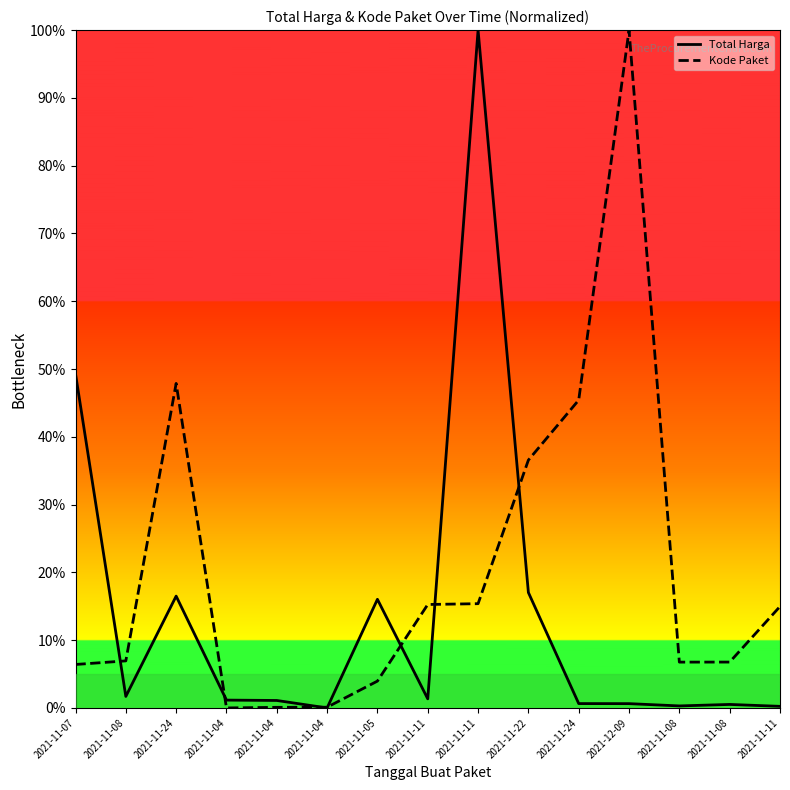

What are all the series names shown in the legend?

Total Harga, Kode Paket